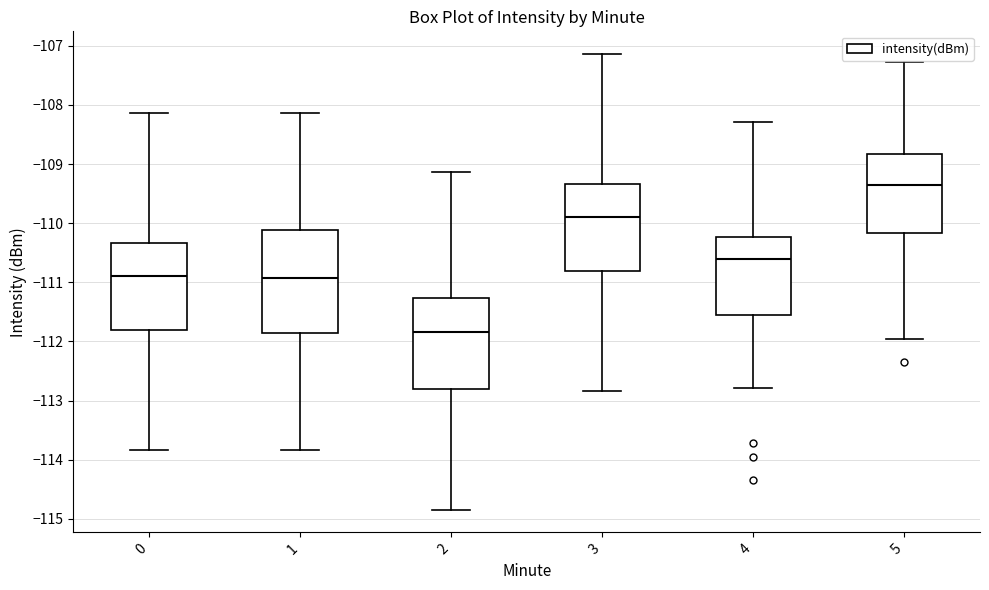

Which box's median line is the highest?

5